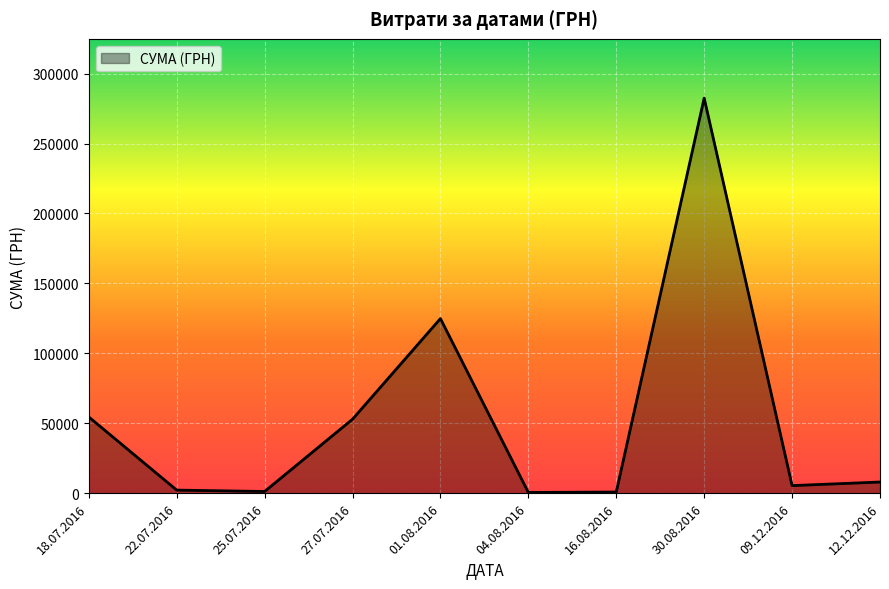

What is the difference between the maximum and minimum values?

282004.7